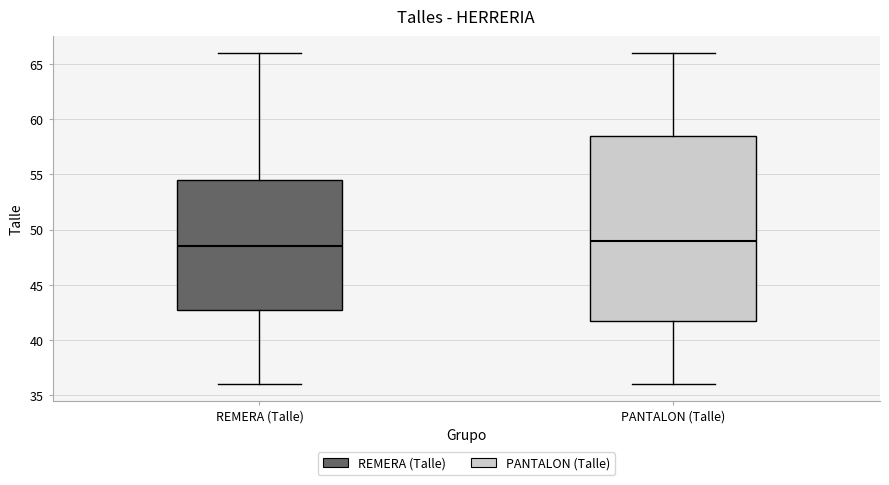

Reading left to right, transcribe this box plot: for each box, give where its median line is, the range the box spans, and where its two whiskers end, as read against the y-axis. The values are not printed on the chart, so give them approximately, as read against the axis.

REMERA (Talle): median 48.5, box 43.0 to 54.5, whiskers 36.0 to 66.0
PANTALON (Talle): median 49.0, box 42.0 to 58.5, whiskers 36.0 to 66.0